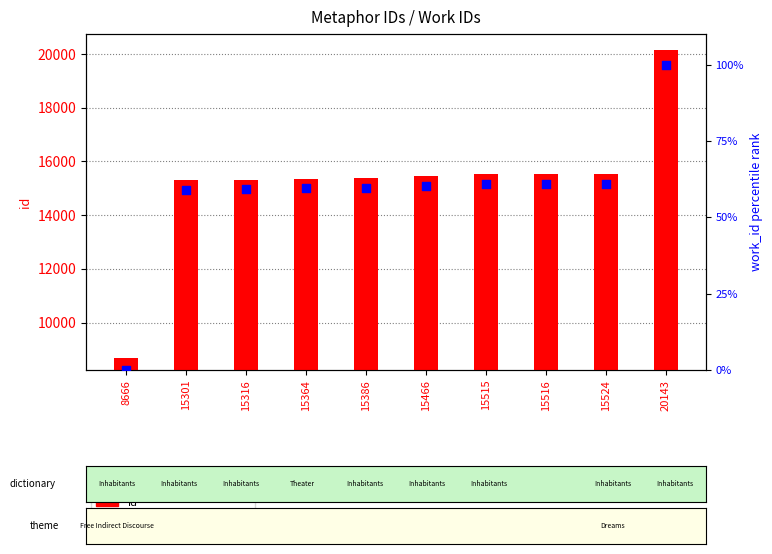

Which series has the widest spread of Y values?

id